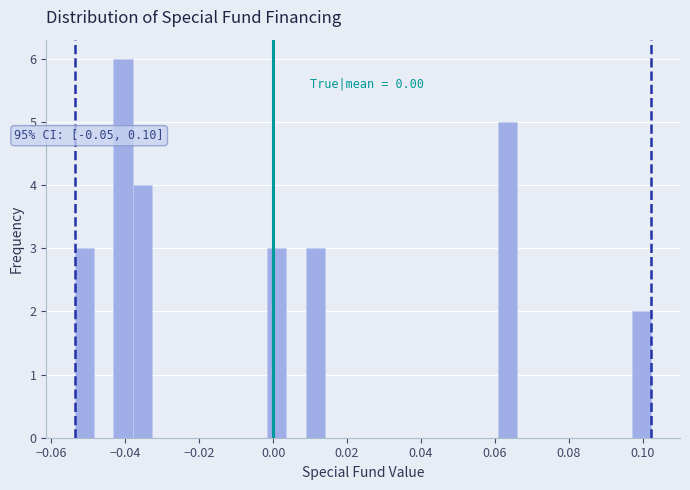

Read against the x-axis, roughly where is the centre of the tallest bar?

-0.040